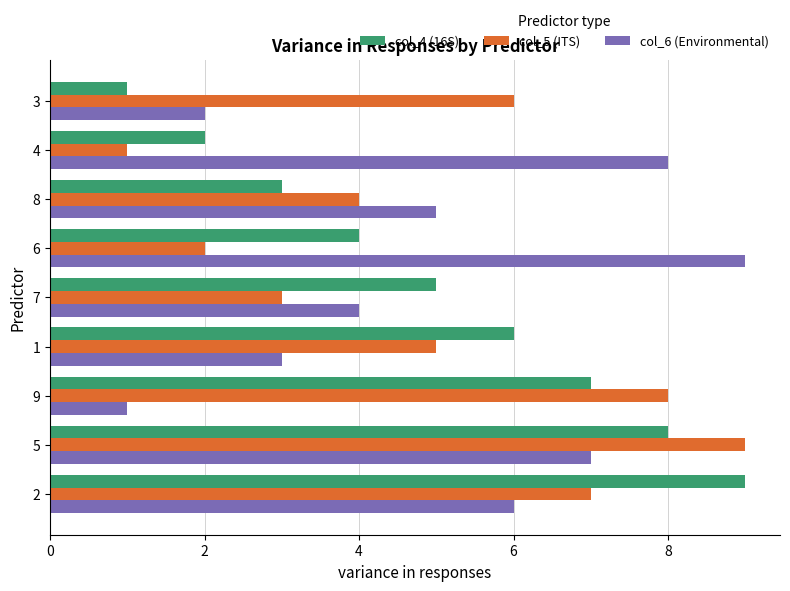

At which label is col_5 (ITS) closest to 5?

1